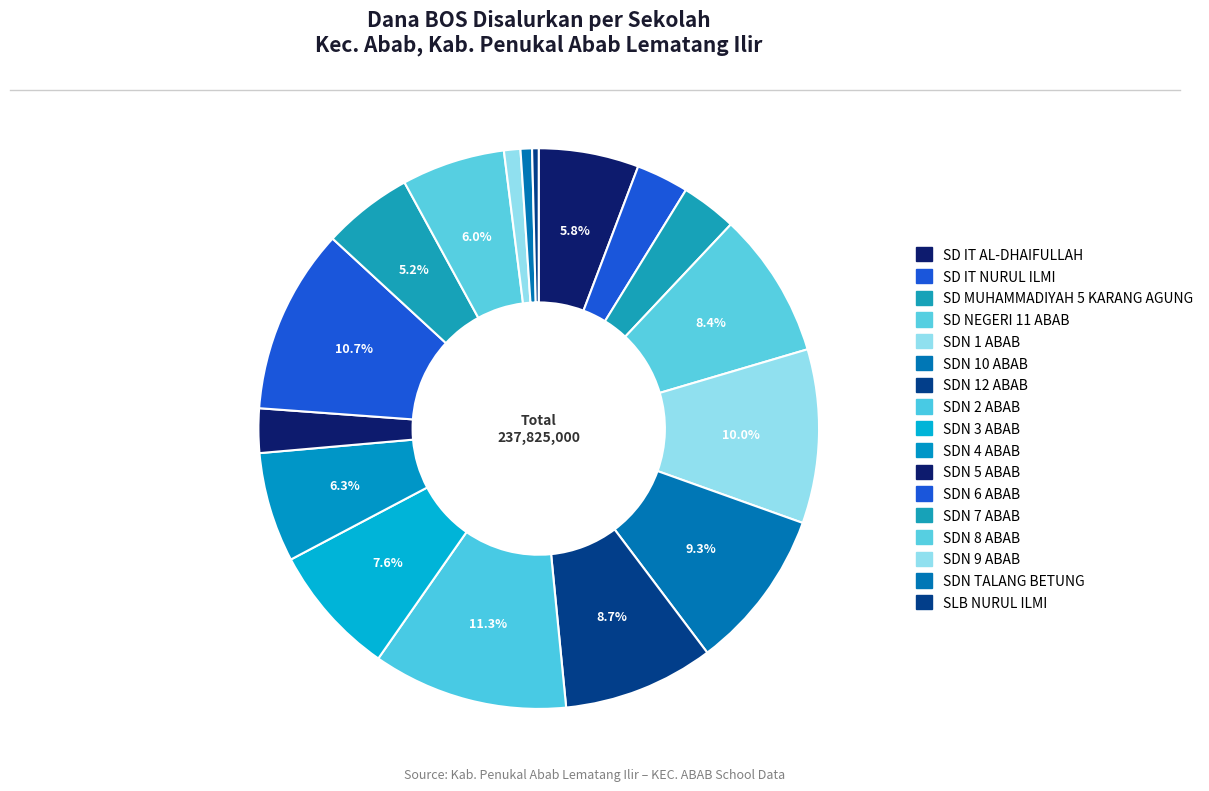

Which slice is the smallest?

SLB NURUL ILMI